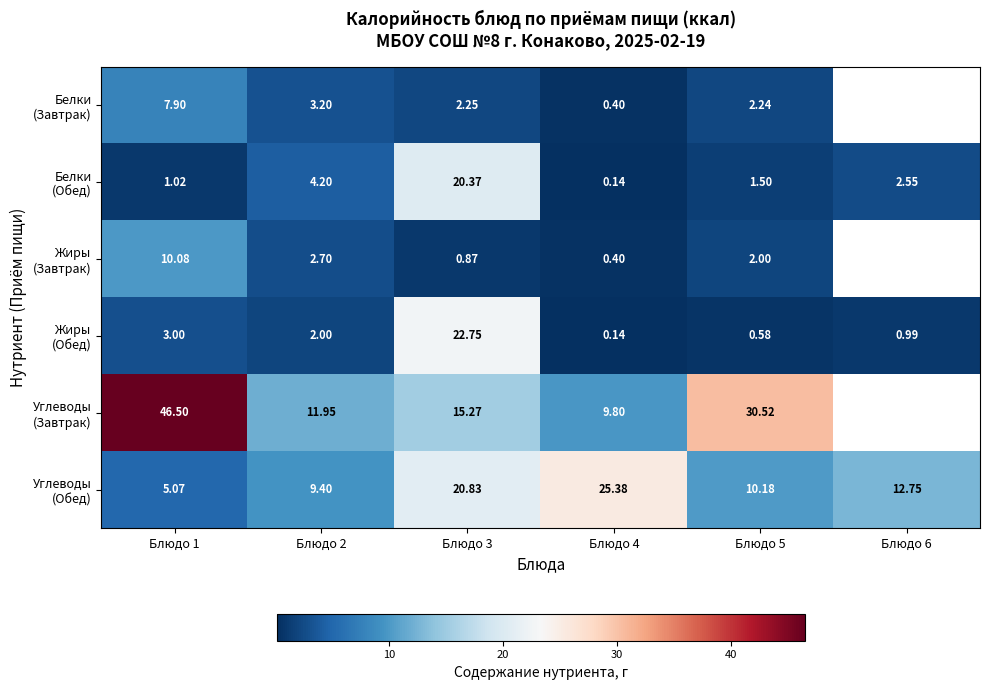

The Жиры (Завтрак) series shows 0.6 at Блюдо 4. True or false?

False